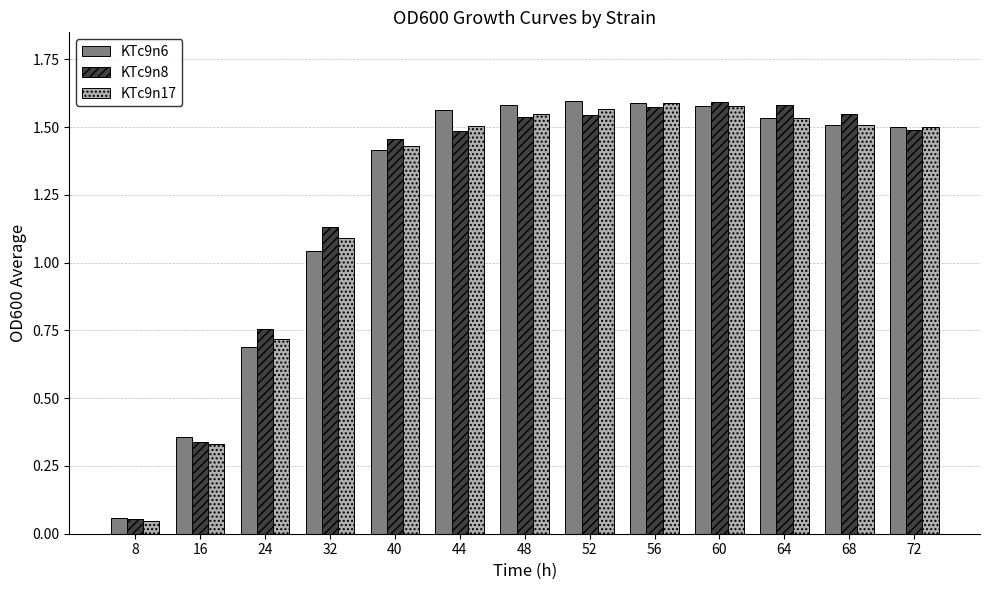

How many bars are there in total?

39